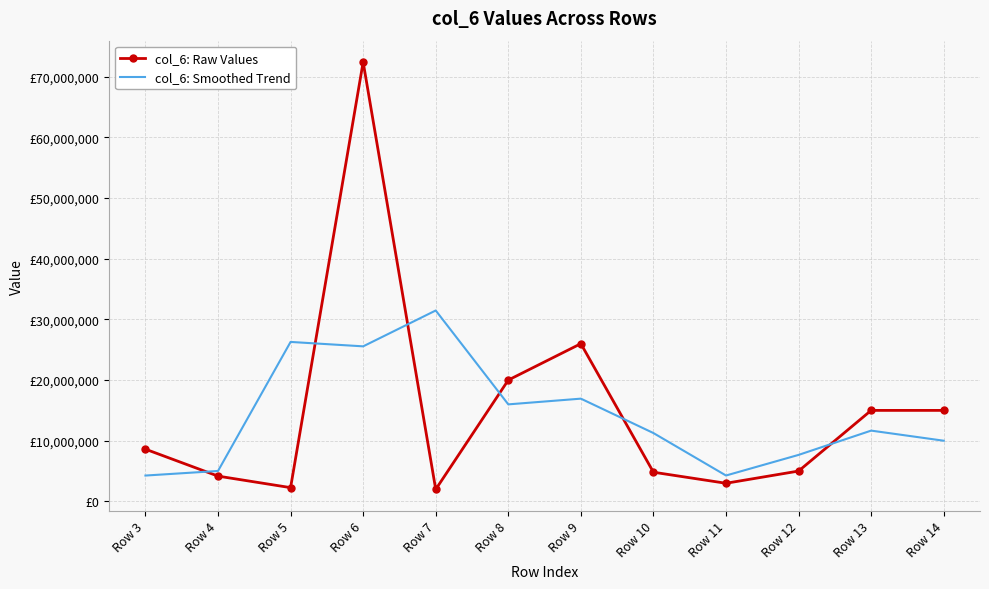

Is it true that col_6: Raw Values equals 30628219.5 at Row 8?

False